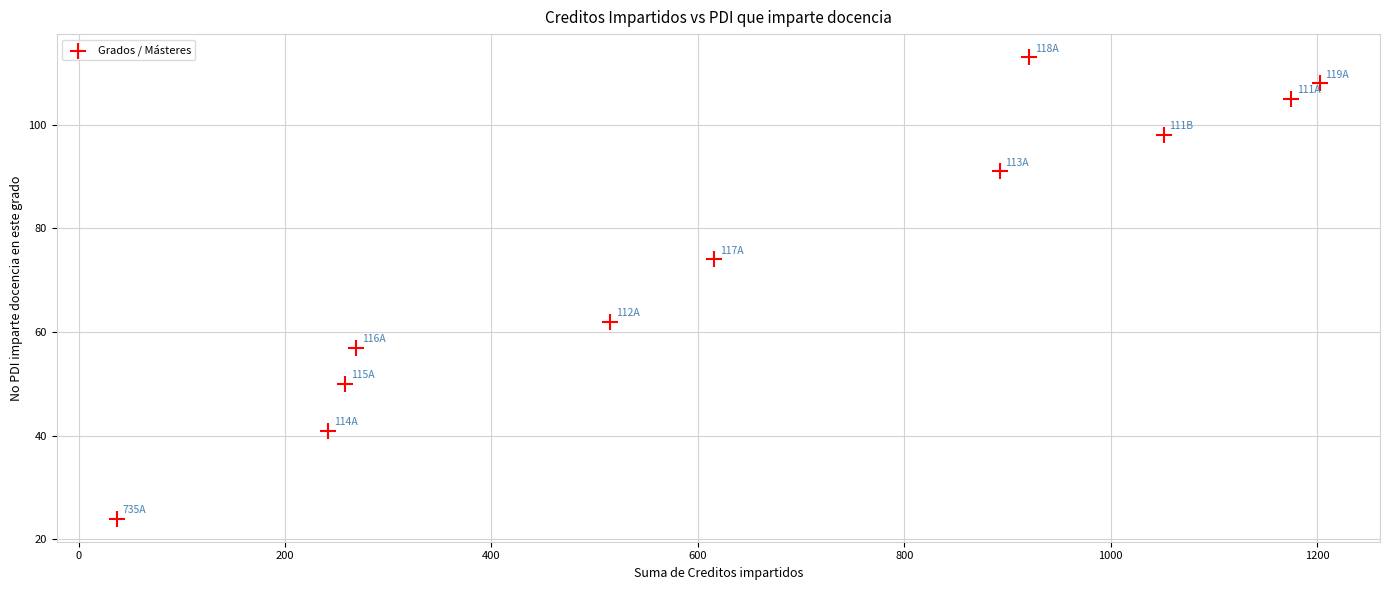

What is the average Y value?

75